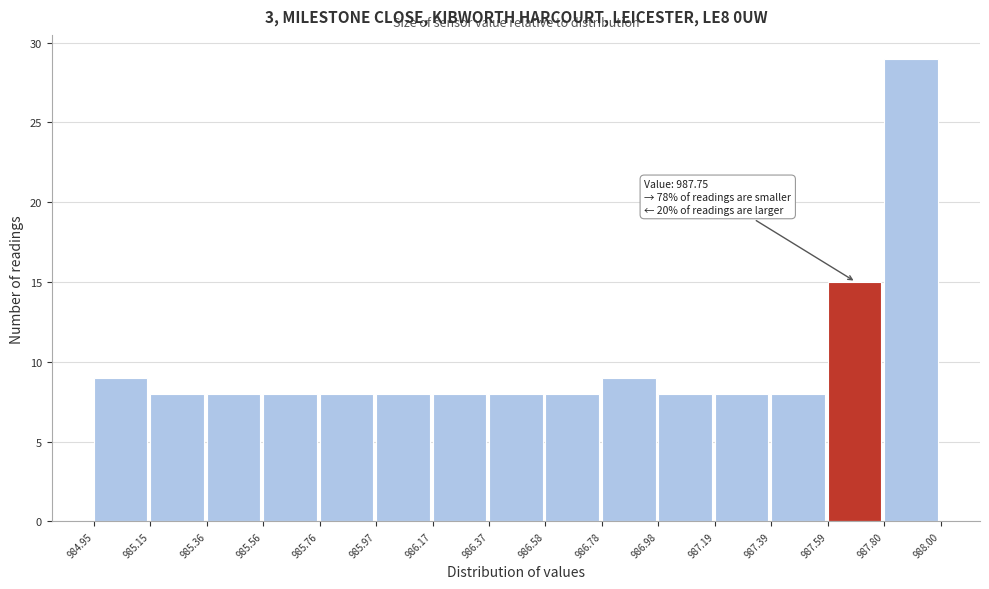

Over which range of the x-axis is the bar tallest?

987.80 to 988.00